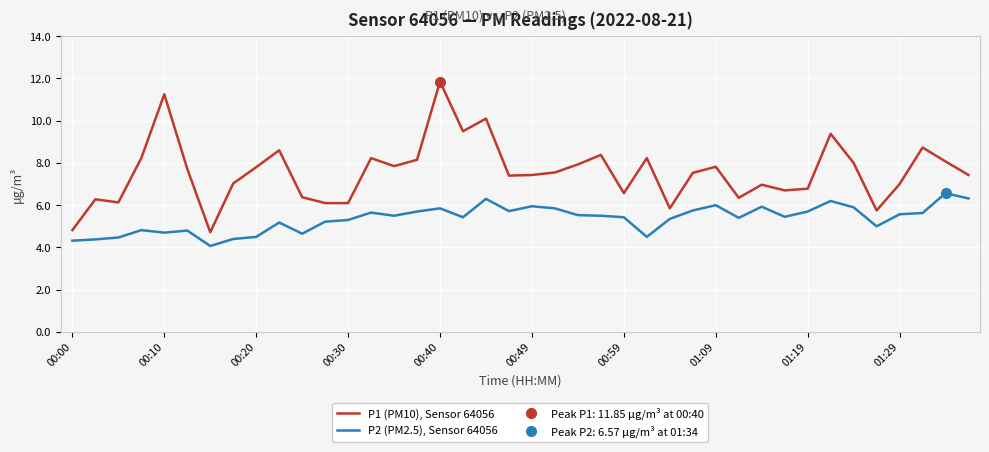

True or false: P2 (PM2.5), Sensor 64056 has a value of 6.2 at 00:10.

False